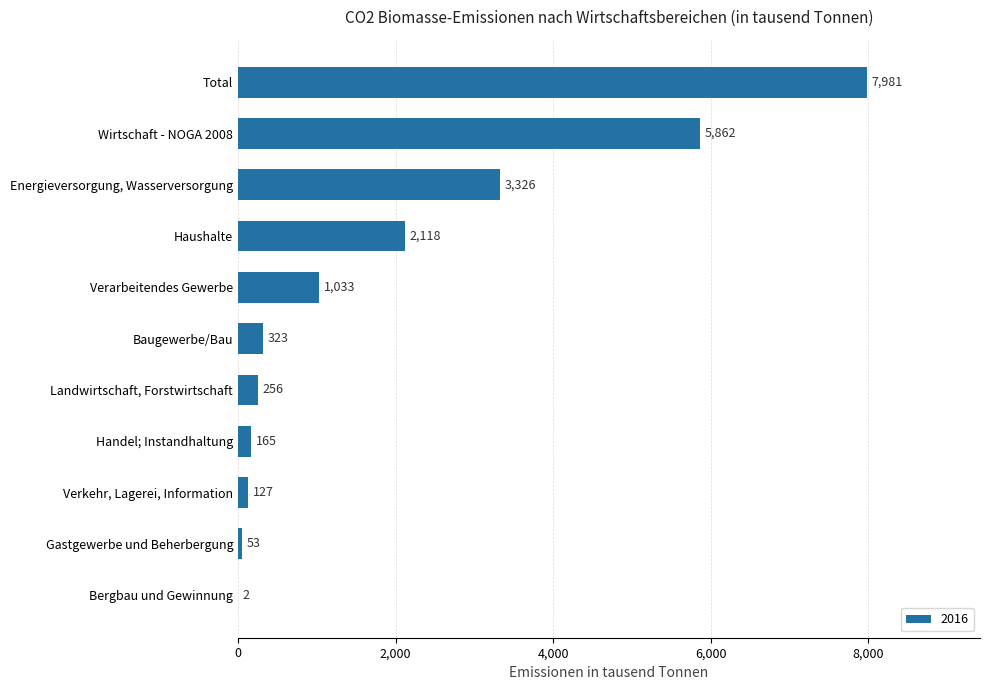

How many distinct data groups are displayed?

1